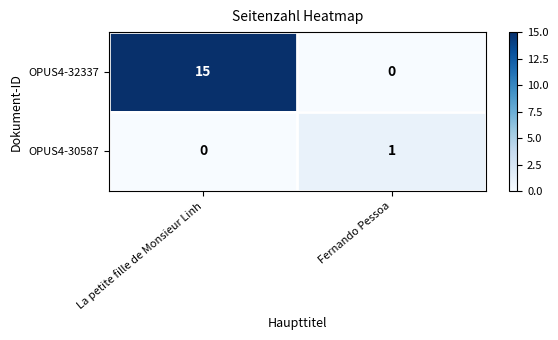

At Fernando Pessoa, list the series in order from largest to smallest.

OPUS4-30587, OPUS4-32337